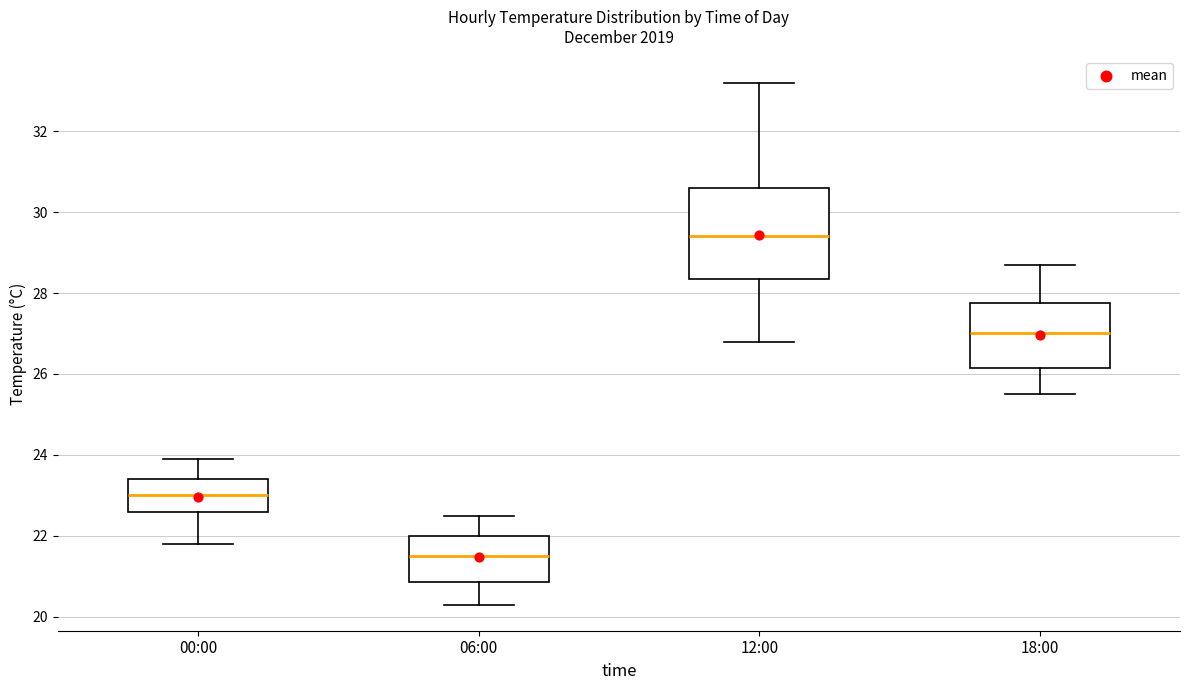

Reading left to right, transcribe this box plot: for each box, give where its median line is, the range the box spans, and where its two whiskers end, as read against the y-axis. The values are not printed on the chart, so give them approximately, as read against the axis.

00:00: median 23.0, box 22.6 to 23.4, whiskers 21.8 to 24.0
06:00: median 21.6, box 20.8 to 22.0, whiskers 20.4 to 22.6
12:00: median 29.4, box 28.4 to 30.6, whiskers 26.8 to 33.2
18:00: median 27.0, box 26.2 to 27.8, whiskers 25.6 to 28.8